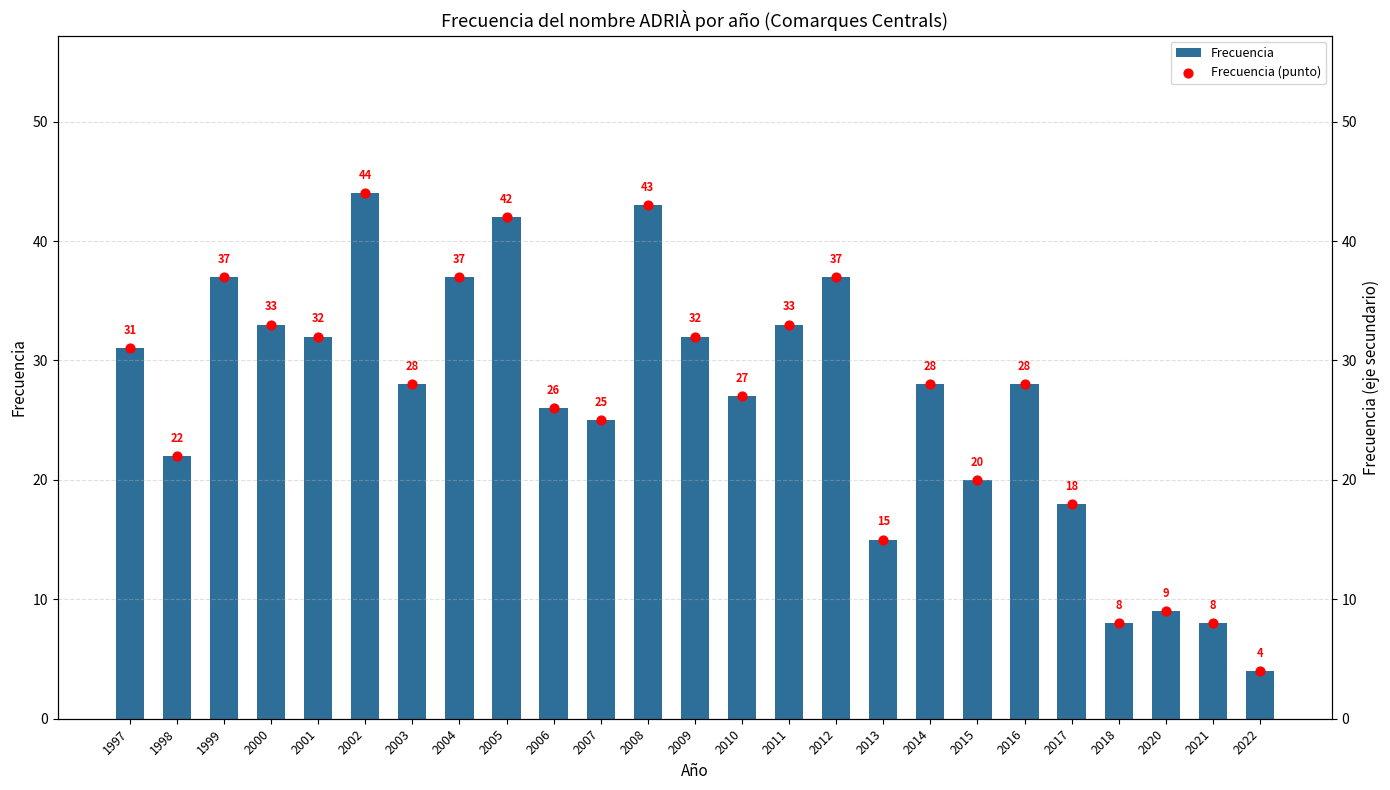

Which series reaches the minimum Y coordinate?

Frecuencia